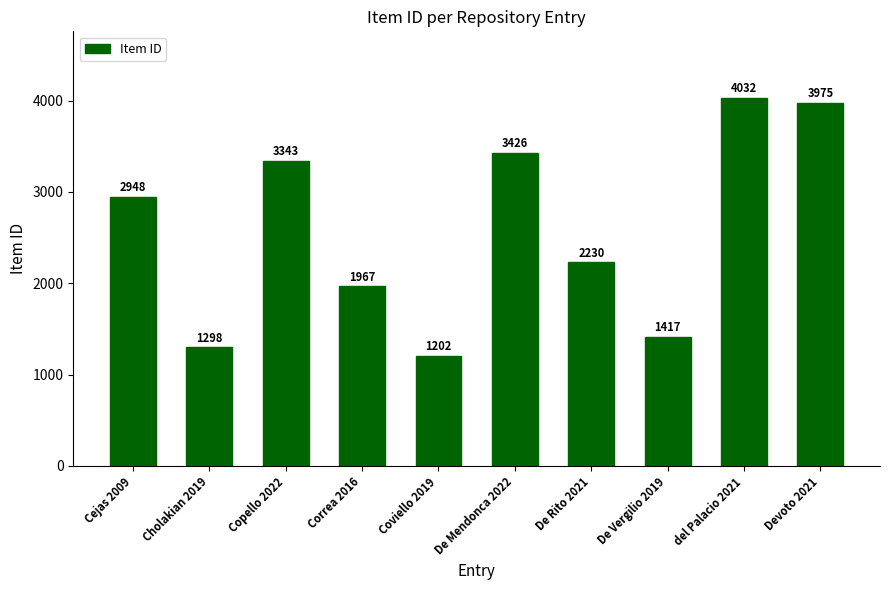

List the labels in order of value, smallest first.

Coviello 2019, Cholakian 2019, De Vergilio 2019, Correa 2016, De Rito 2021, Cejas 2009, Copello 2022, De Mendonca 2022, Devoto 2021, del Palacio 2021